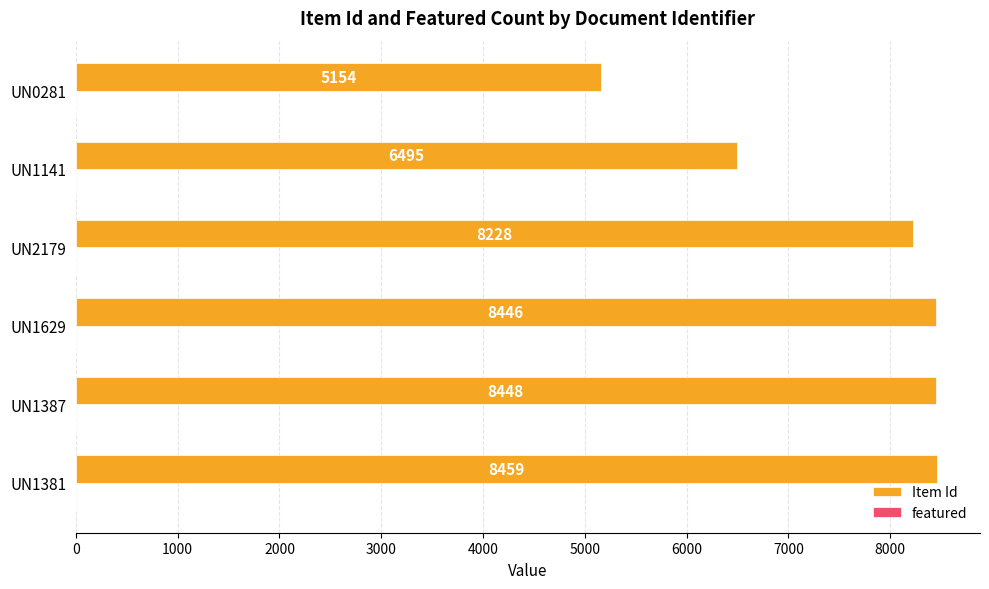

True or false: the data shows 5154 at UN0281.

True